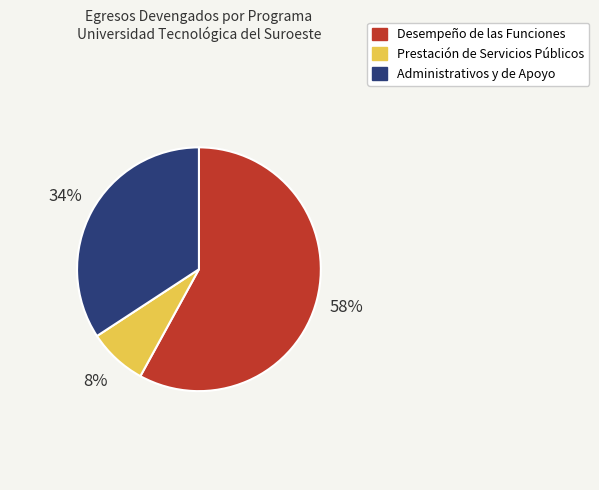

Is there a majority slice in this chart?

Yes